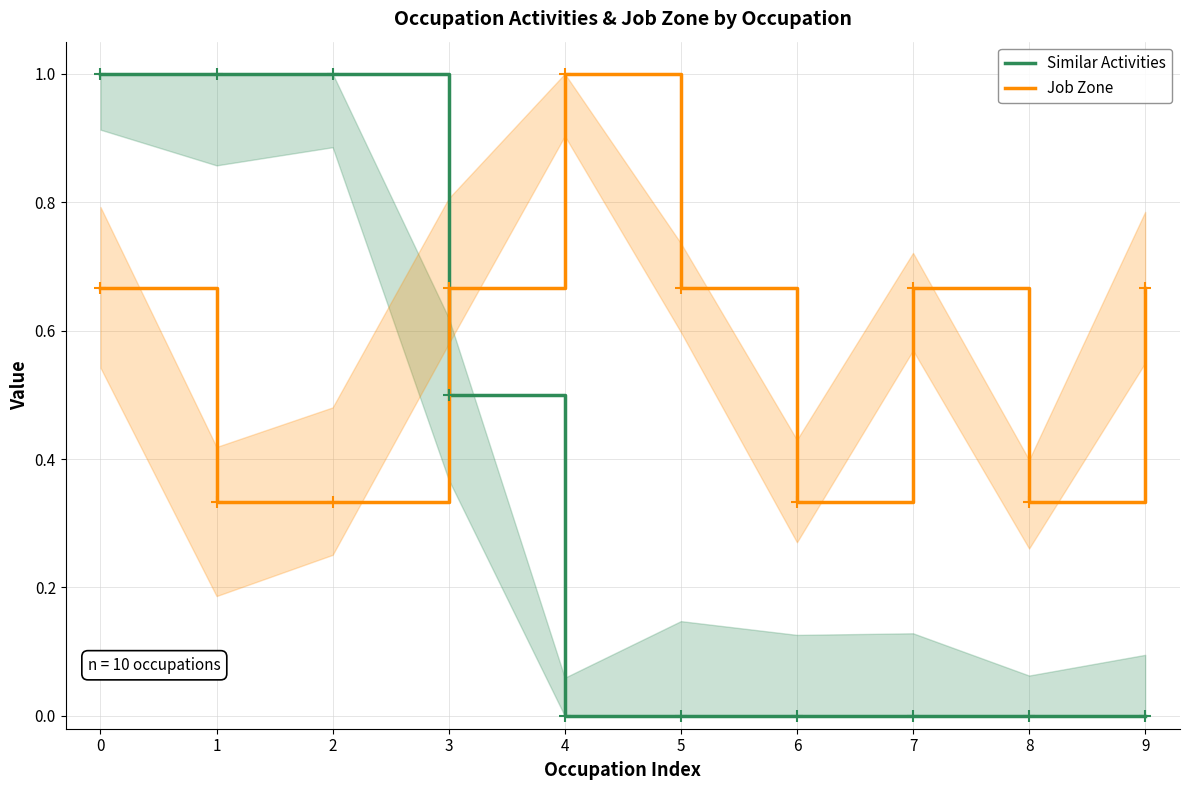

Rank the series by their average value, from highest to lowest.

Job Zone, Similar Activities